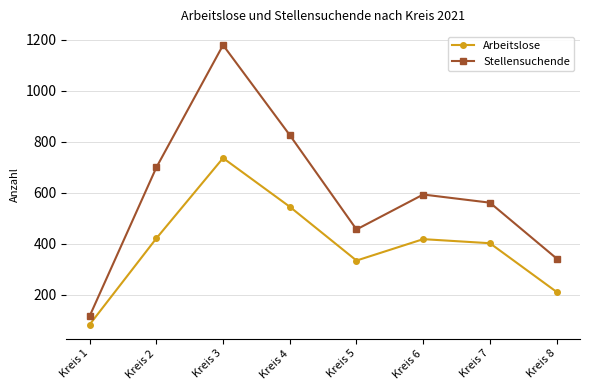

What is the difference between the Stellensuchende values at Kreis 4 and Kreis 1?

710